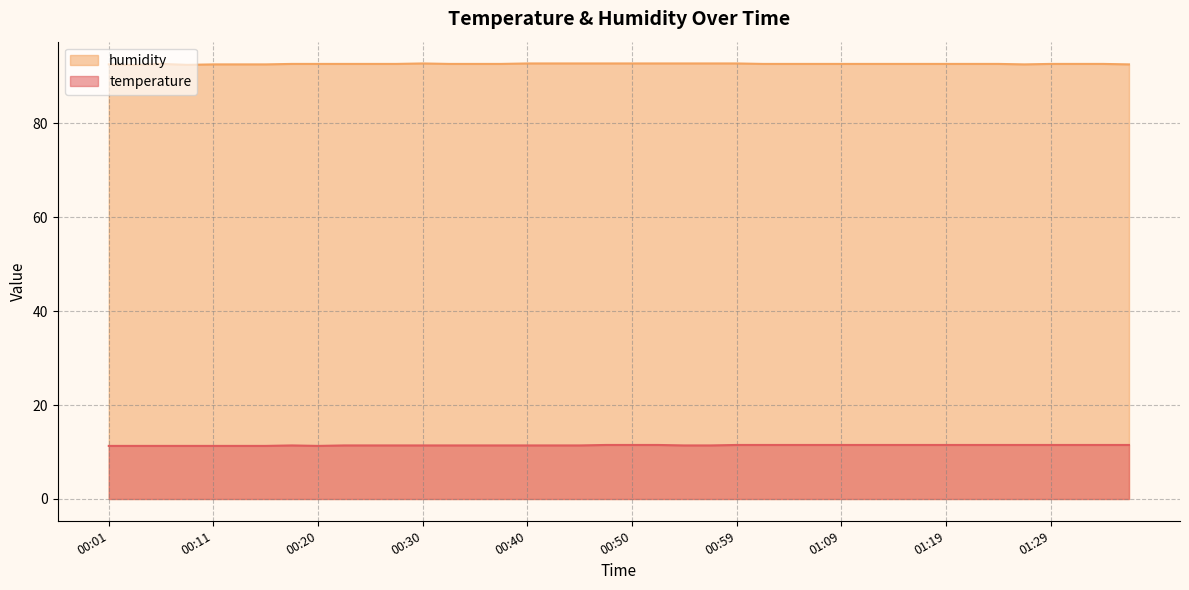

What is the maximum value for humidity?

92.7